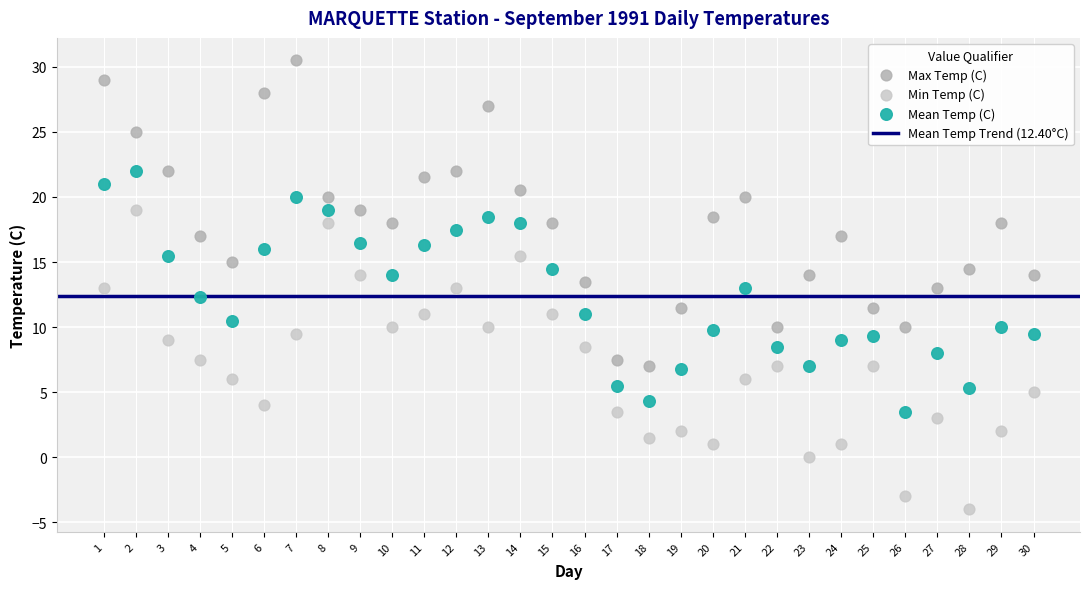

Which series reaches the minimum Y coordinate?

Min Temp (C)